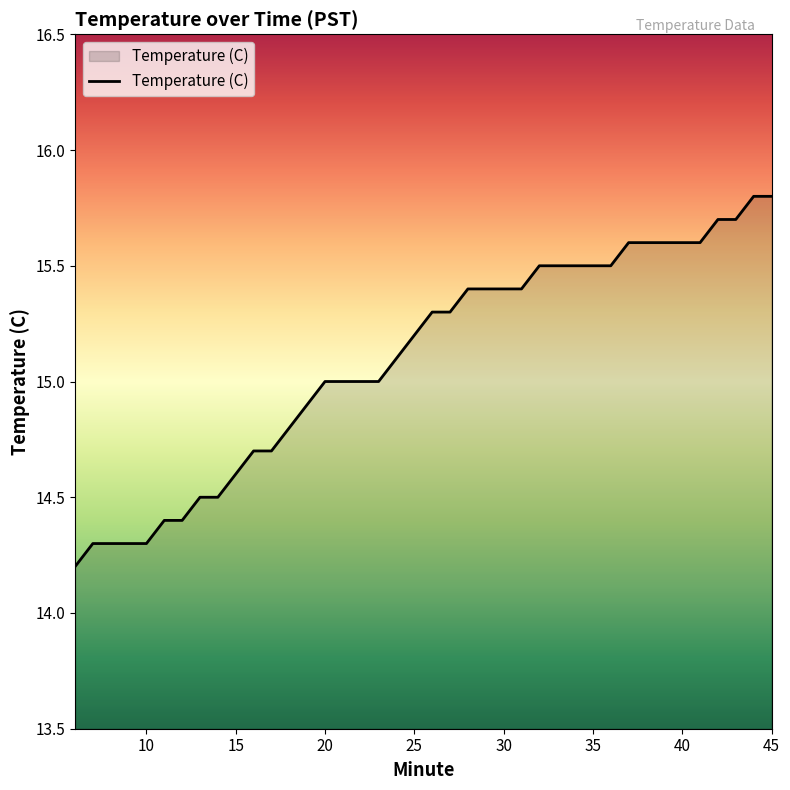

What is the difference between the maximum and minimum values?

1.6